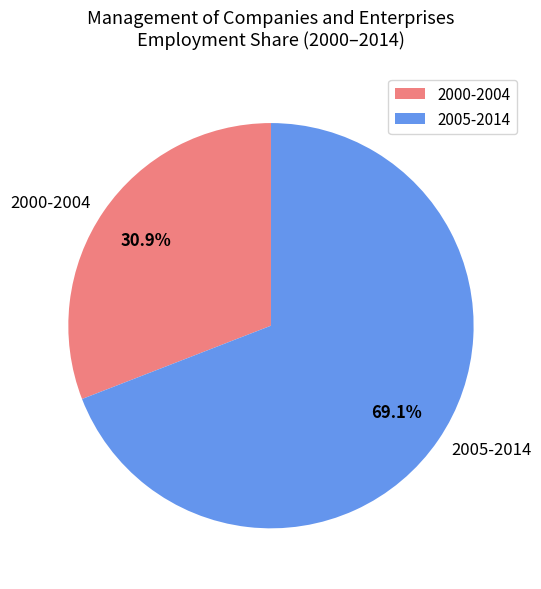

What is the smallest slice in the pie chart?

2000-2004